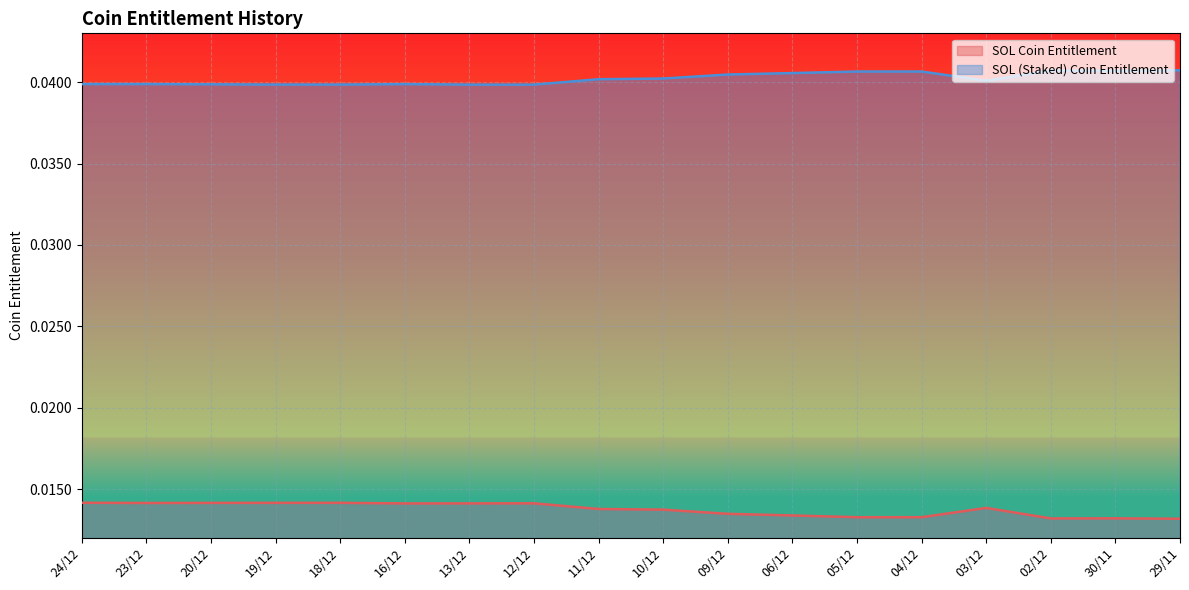

What is the label of the 16th point from the left?

02/12